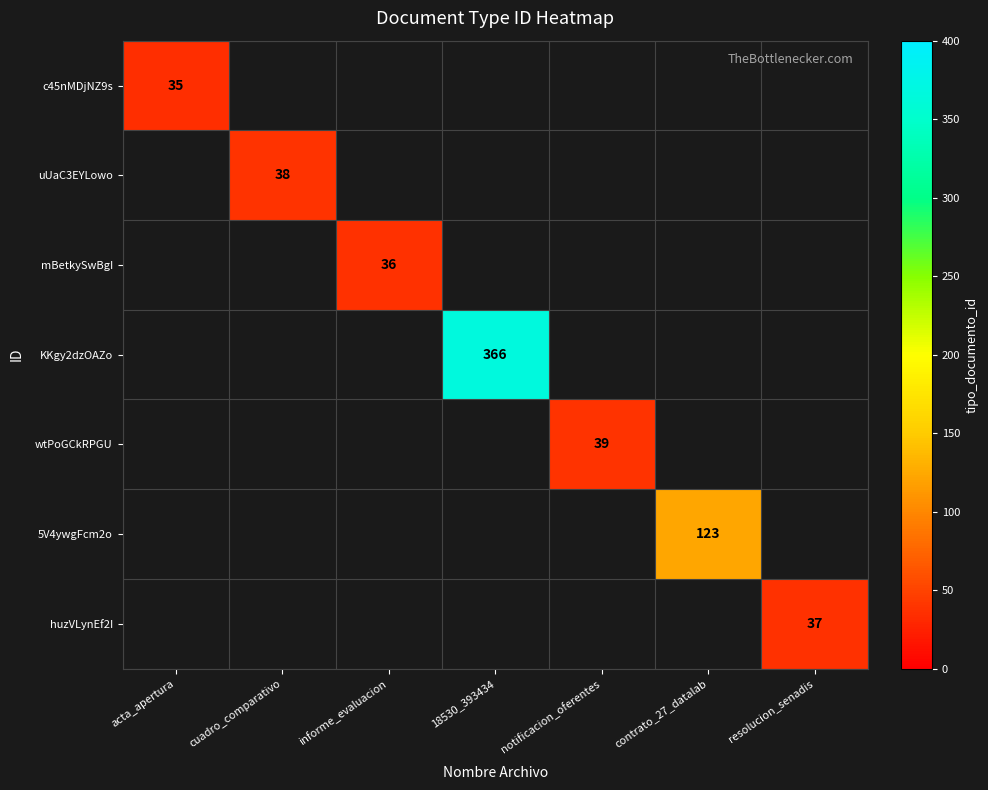

At which category does the chart reach its peak across all series?

18530_393434